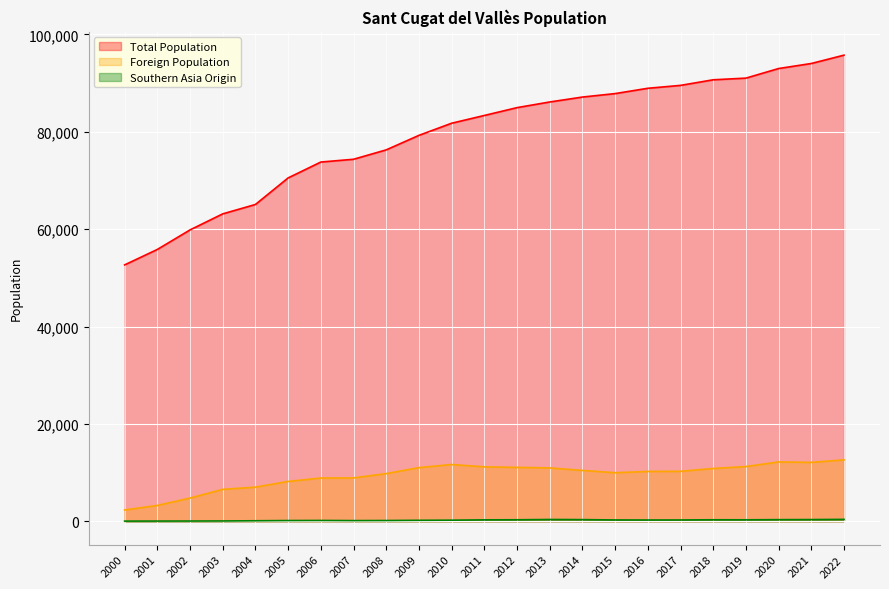

What is the difference between the maximum and second lowest values in the Total Population series?

39900